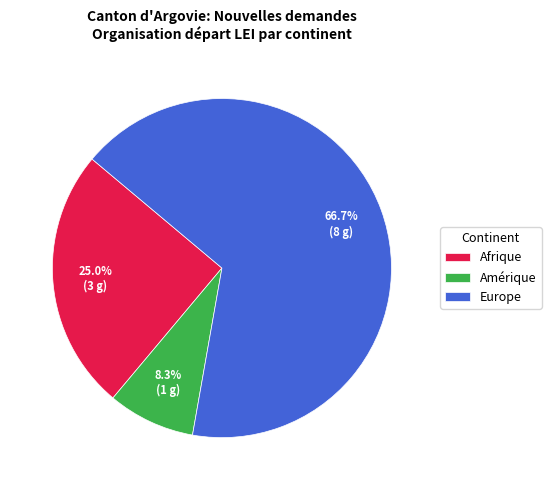

Is there any slice that represents more than half of the pie?

Yes